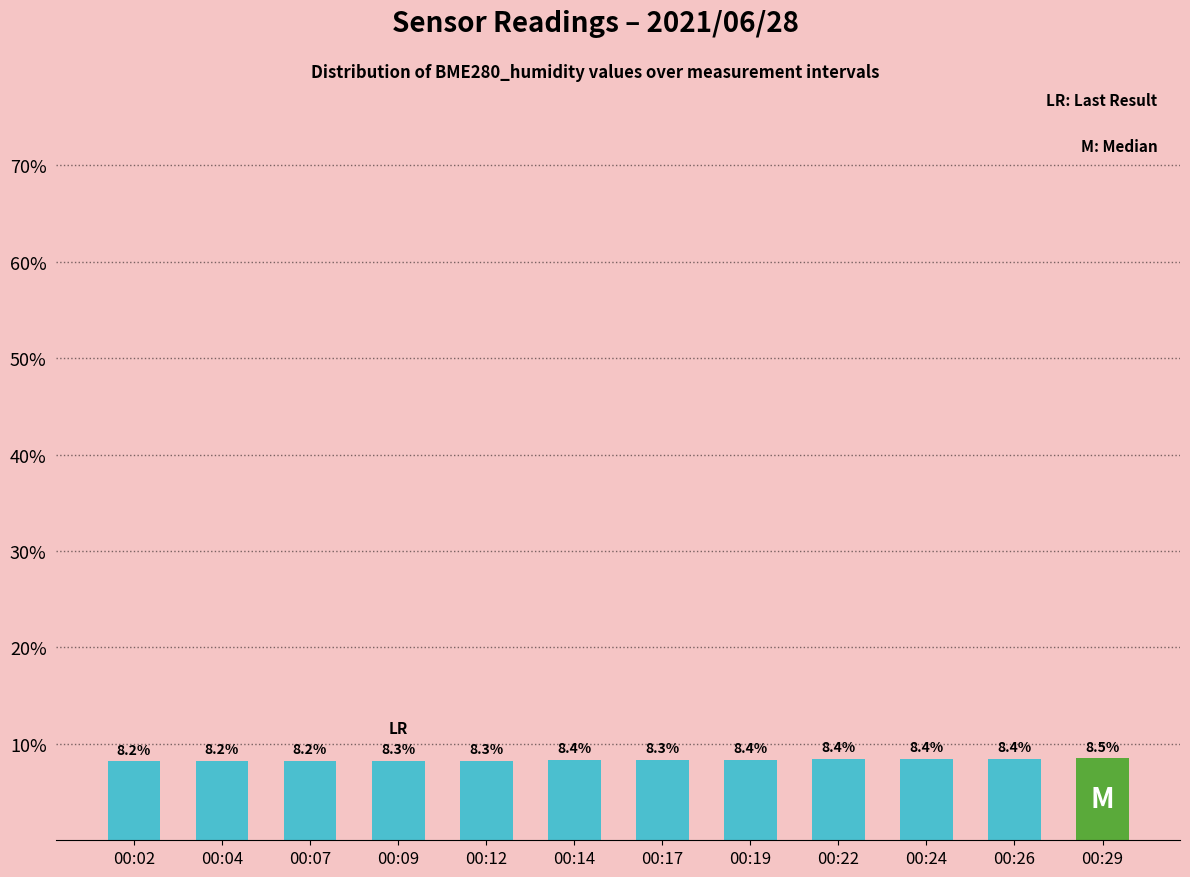

Reading right to left, what are all the values shown in this chart?

00:29=8.5	00:26=8.4	00:24=8.4	00:22=8.4	00:19=8.4	00:17=8.3	00:14=8.4	00:12=8.3	00:09=8.3	00:07=8.2	00:04=8.2	00:02=8.2